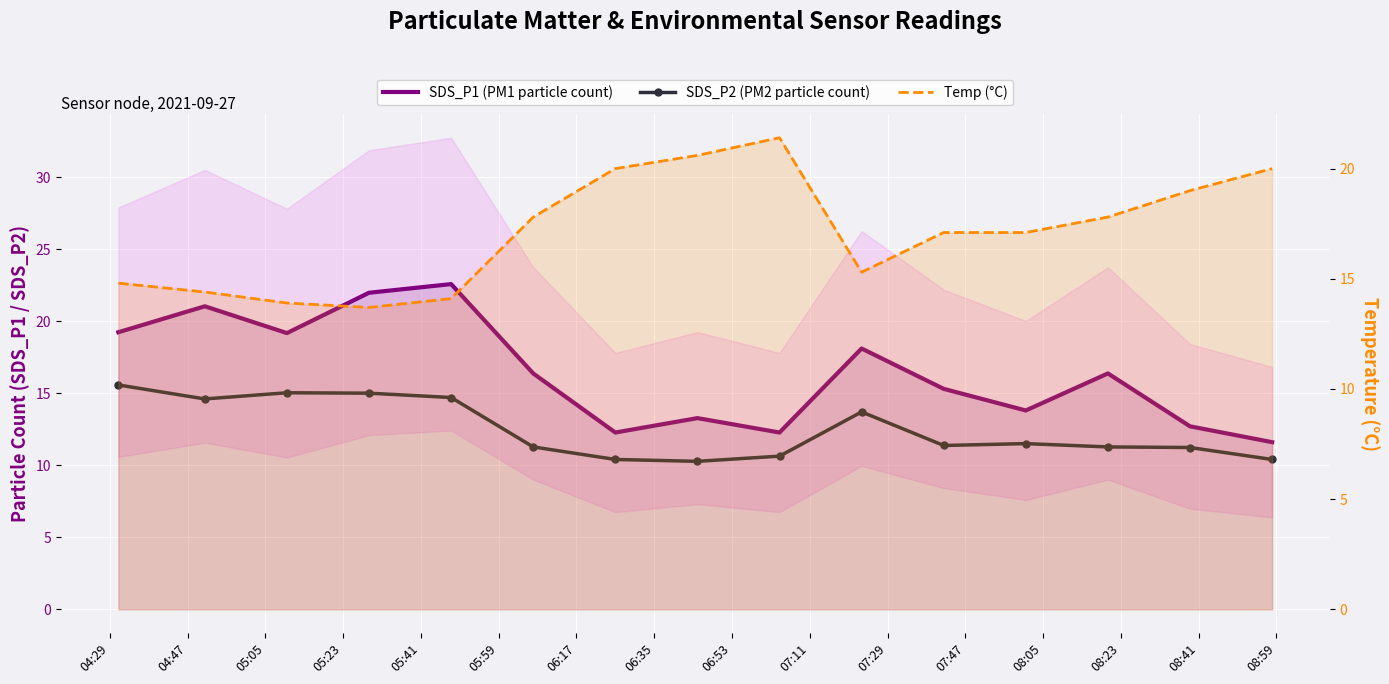

At which category does SDS_P1 (PM1 particle count) reach its first local valley?

05:05